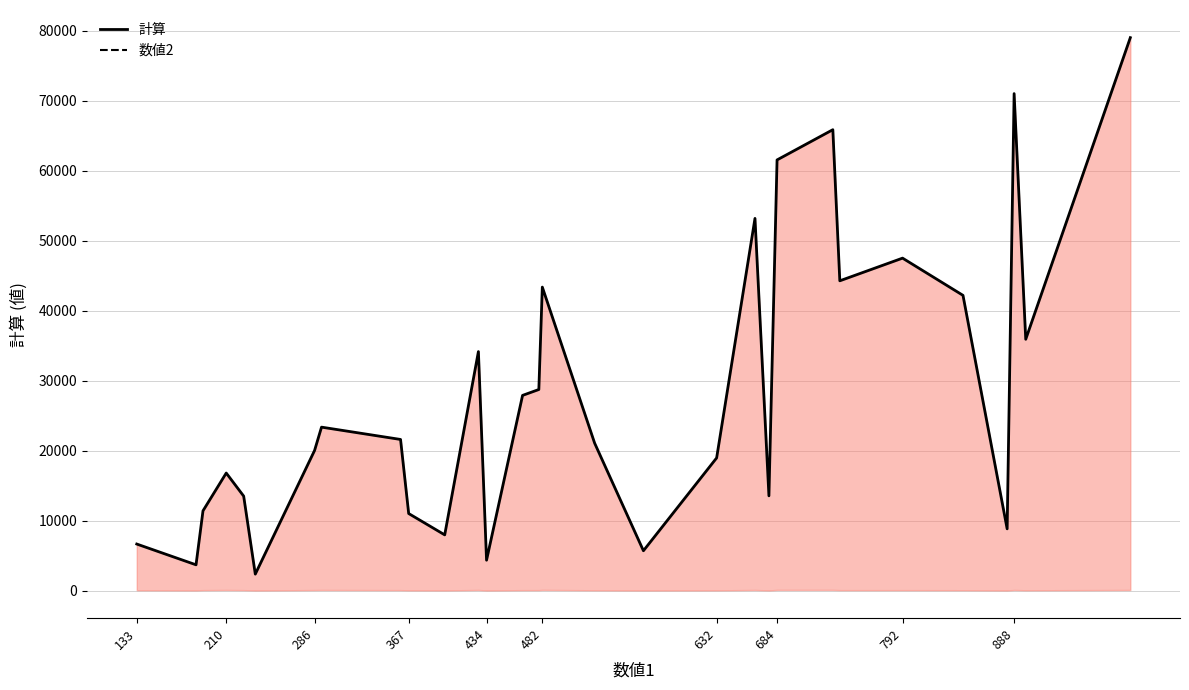

How many interior local valleys does the 数値2 series have?

8